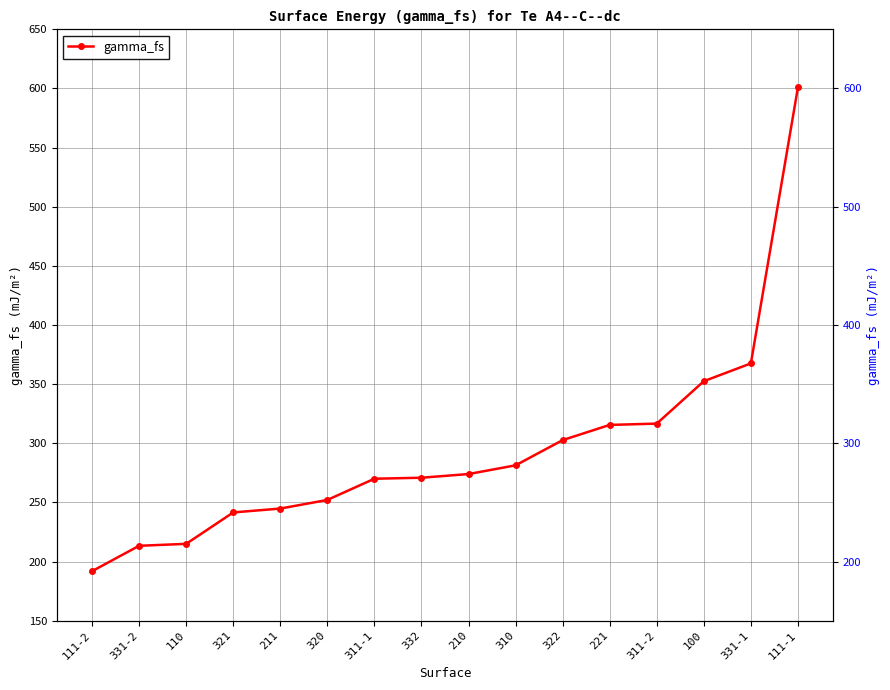

What is the difference between the maximum and minimum values?

409.0